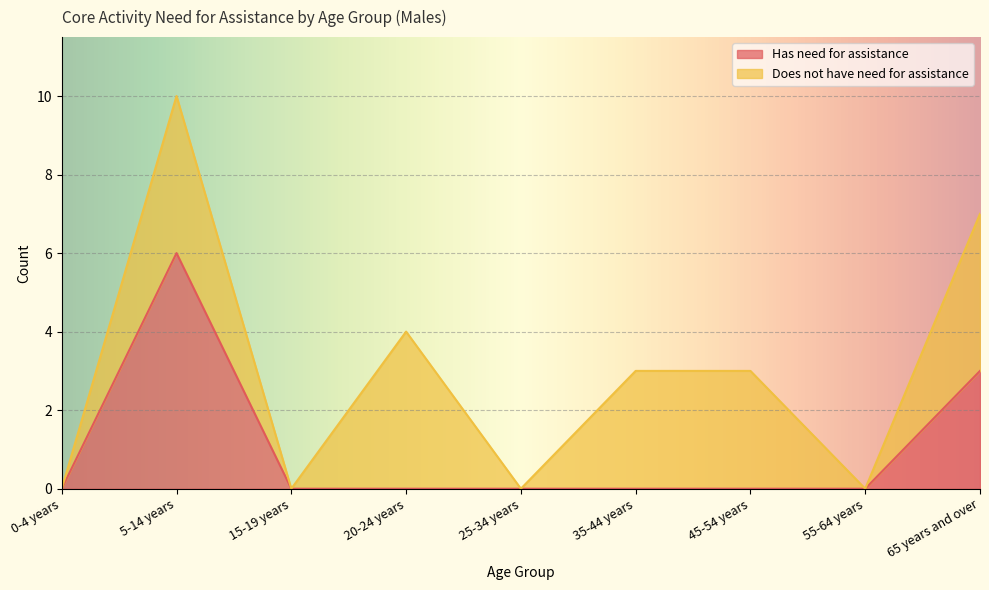

Rank the categories by value from lowest to highest.

0-4 years, 15-19 years, 20-24 years, 25-34 years, 35-44 years, 45-54 years, 55-64 years, 65 years and over, 5-14 years